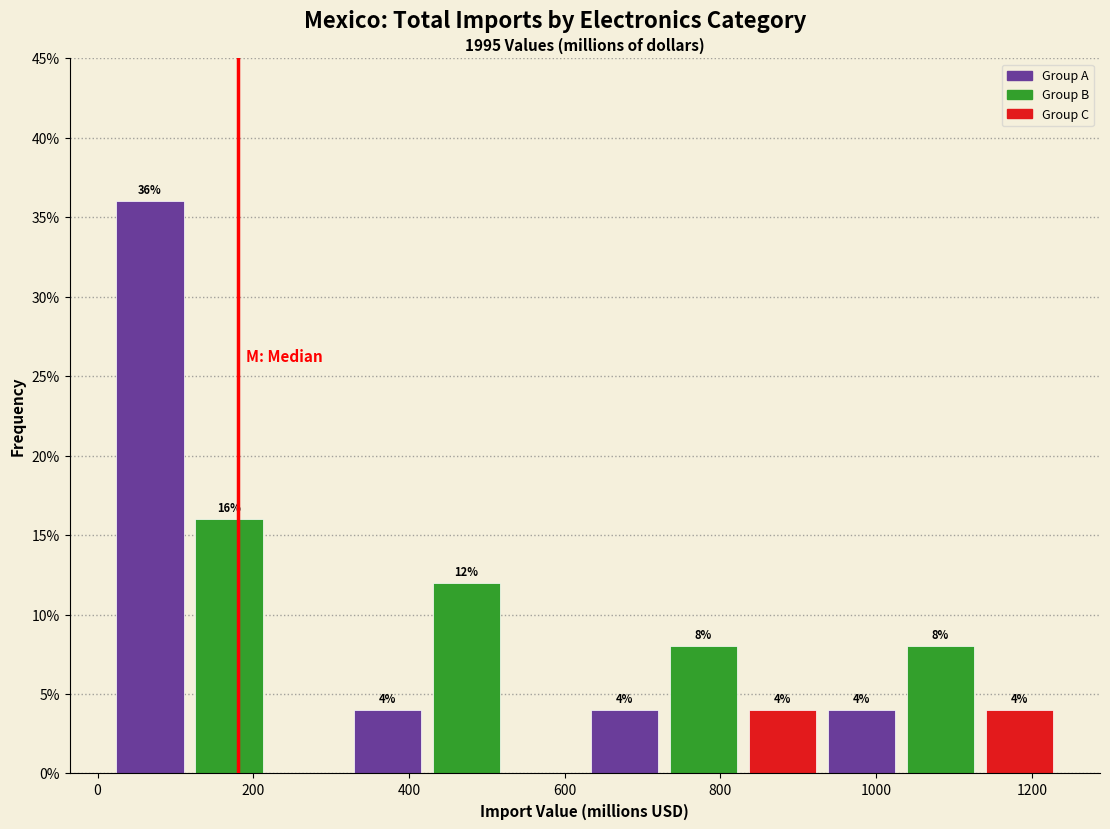

Over which range of the x-axis is the bar tallest?

20 to 120